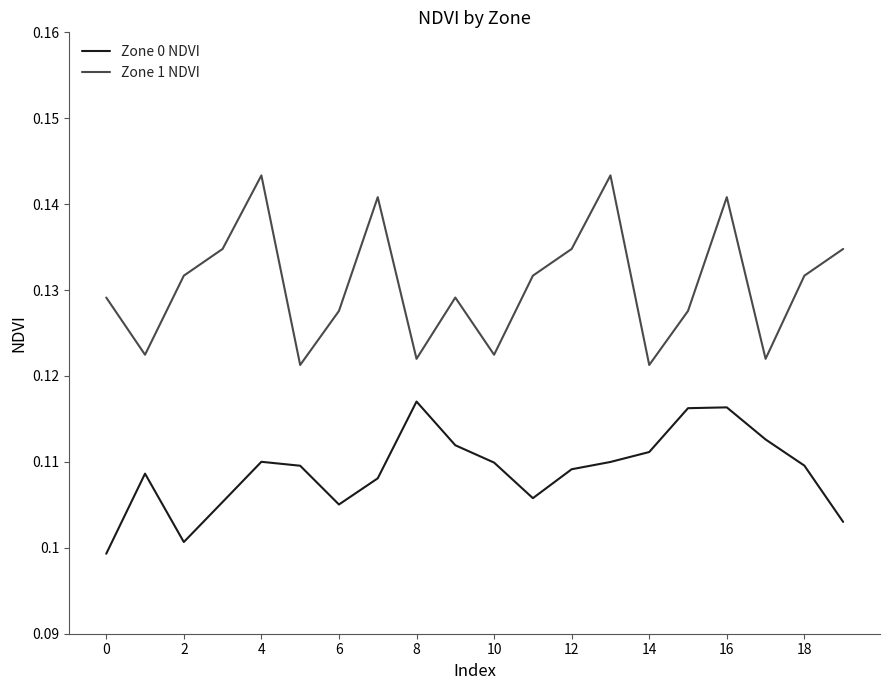

How many lines are shown in the chart?

2